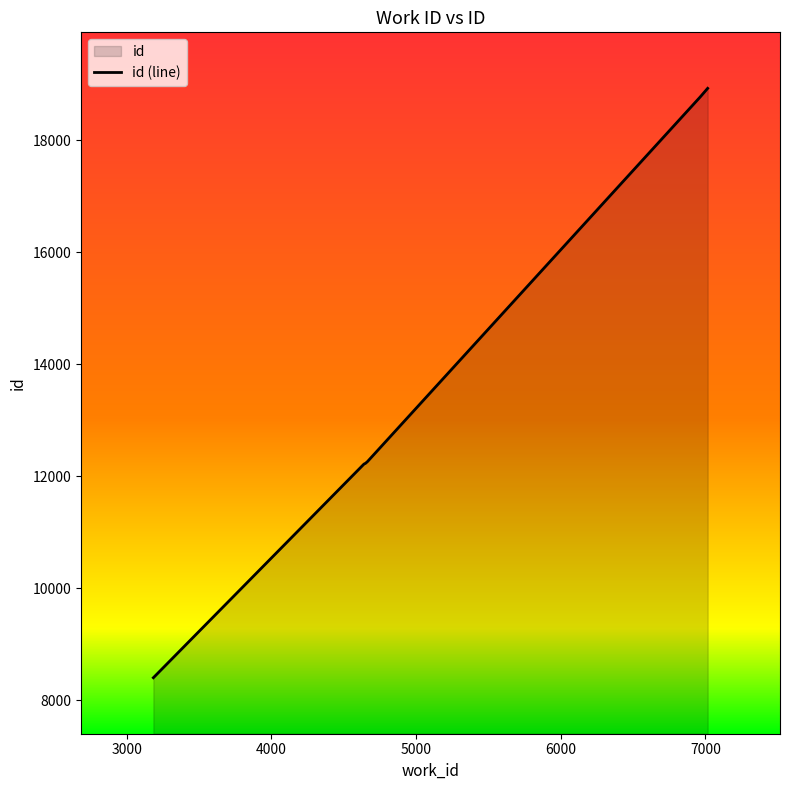

What is the difference between the maximum and minimum values?

10523